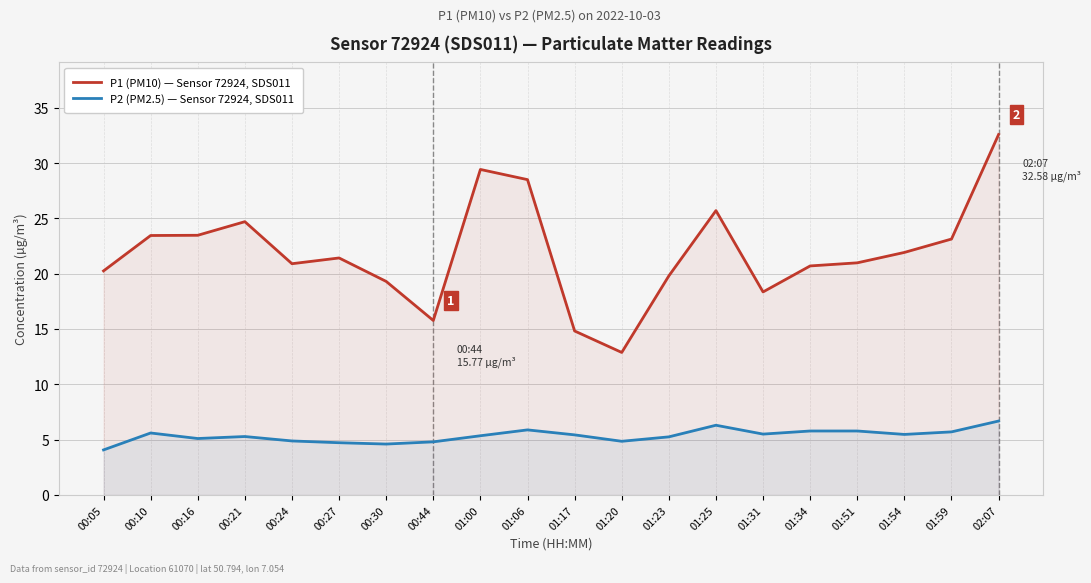

What is the maximum value for P1 (PM10) — Sensor 72924, SDS011?

32.6